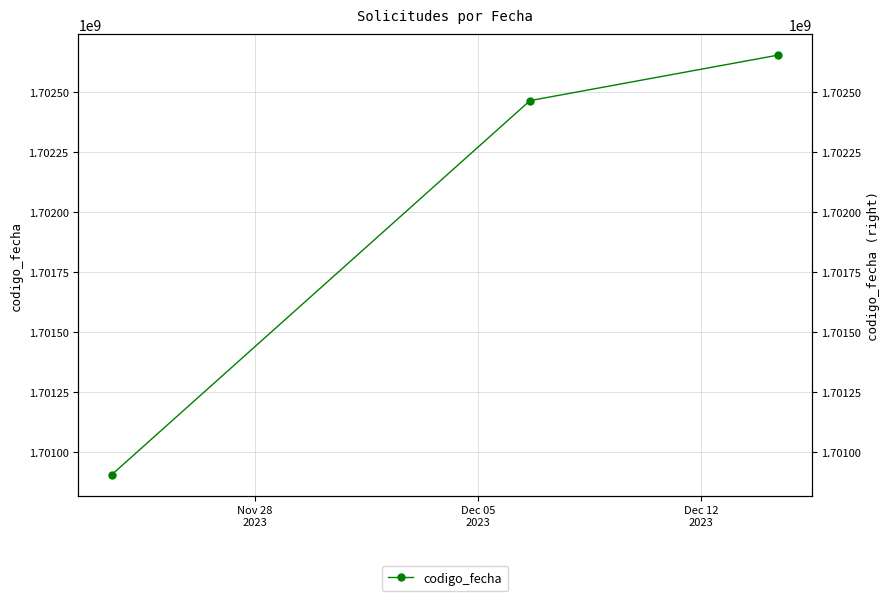

How many values are between 1700906407 and 1702654420?

3